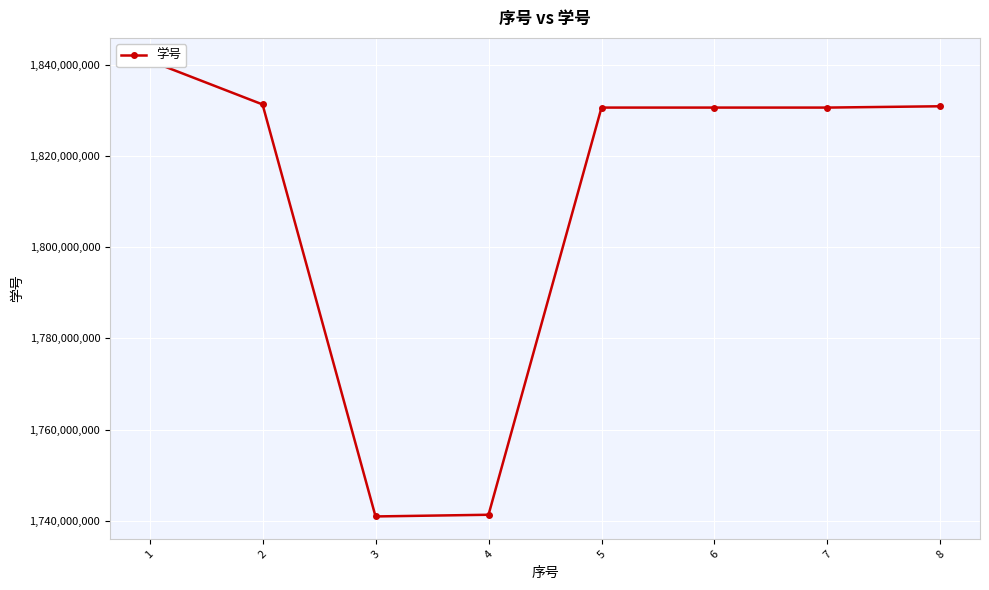

What is the change in value from 2 to 6?

-689894